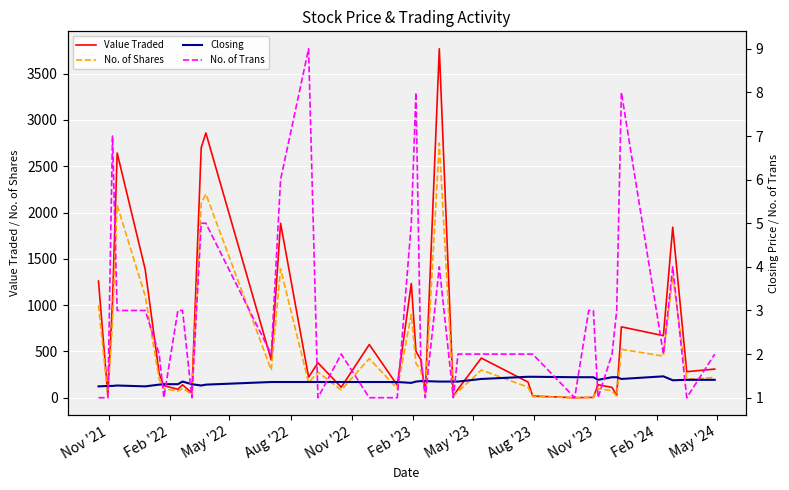

Which series has the largest range (max minus min)?

Value Traded